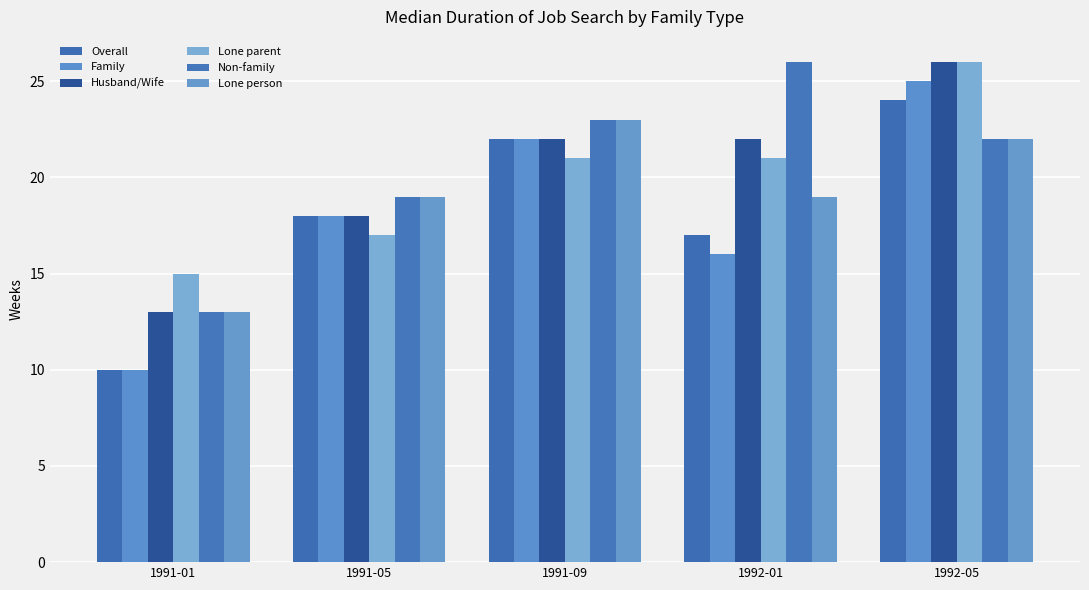

How many bars are there in each group?

6